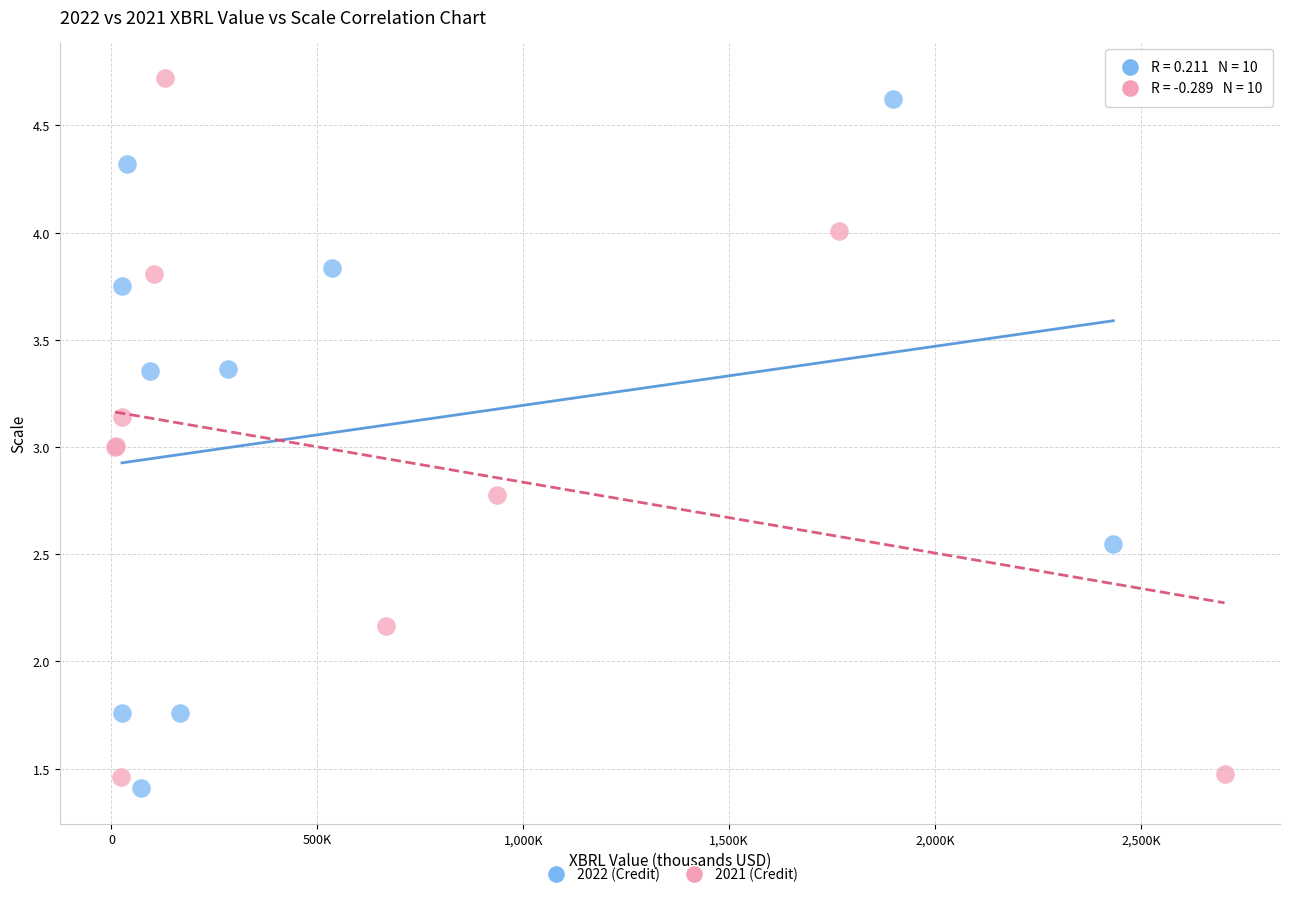

Which series has the widest spread of Y values?

2021 (Credit)